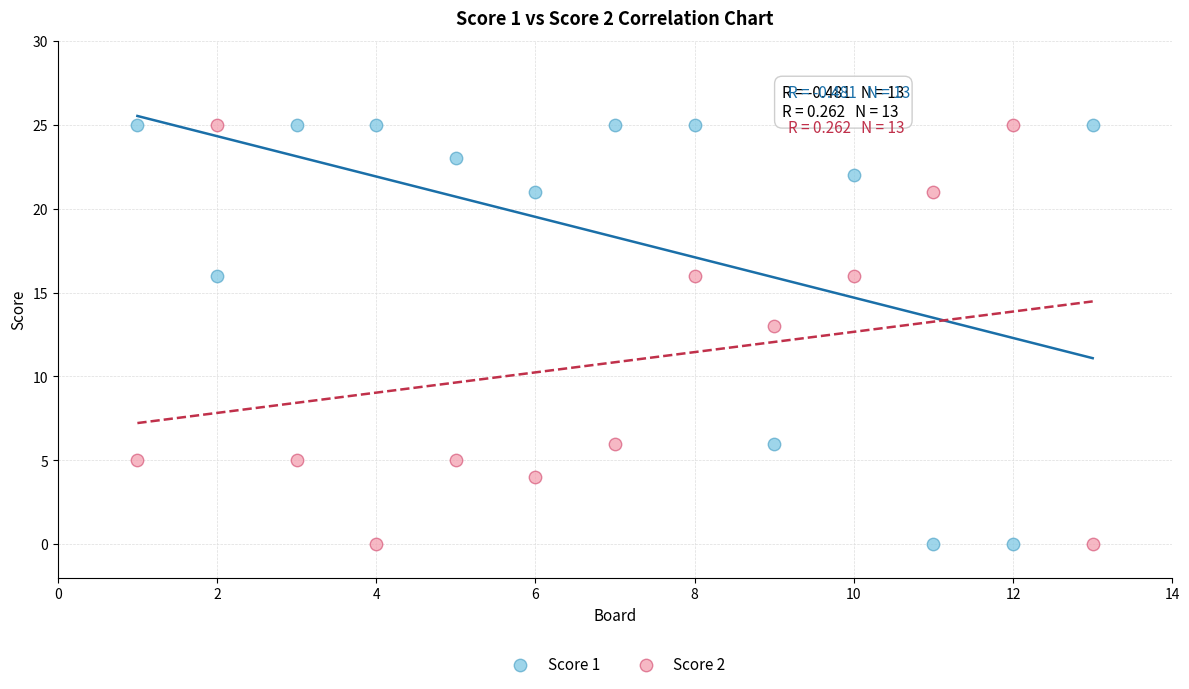

Across all series, what Y value is closest to 12?

13